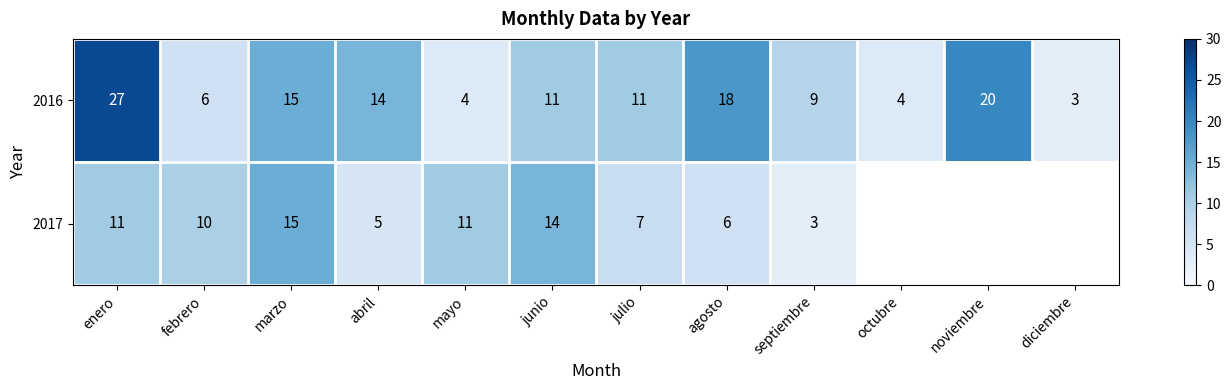

Is it true that 2017 equals 3.7 at enero?

False